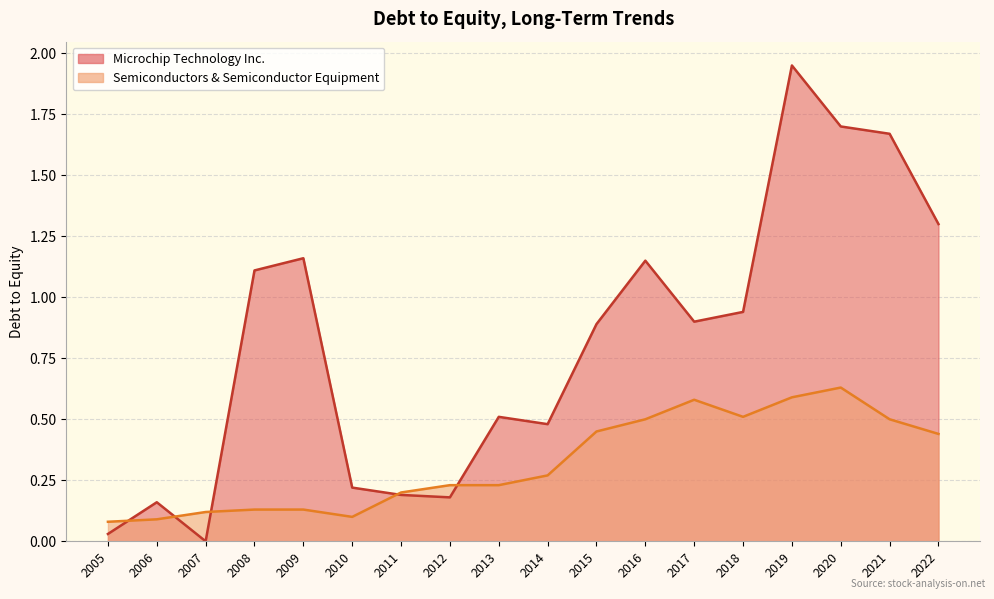

What is the difference between the Semiconductors & Semiconductor Equipment values at 2011 and 2014?

0.1